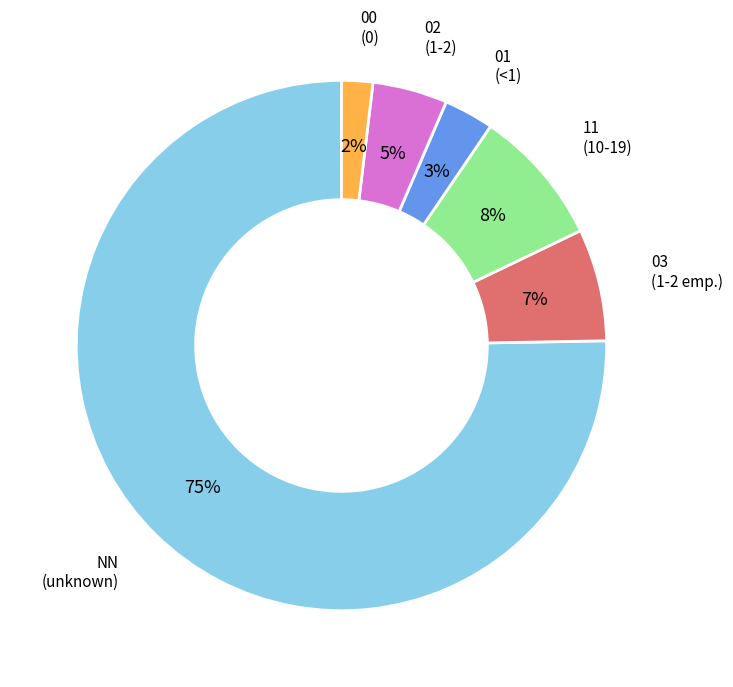

Do 02 (1-2) and 01 (<1) together represent more than half of the pie?

No